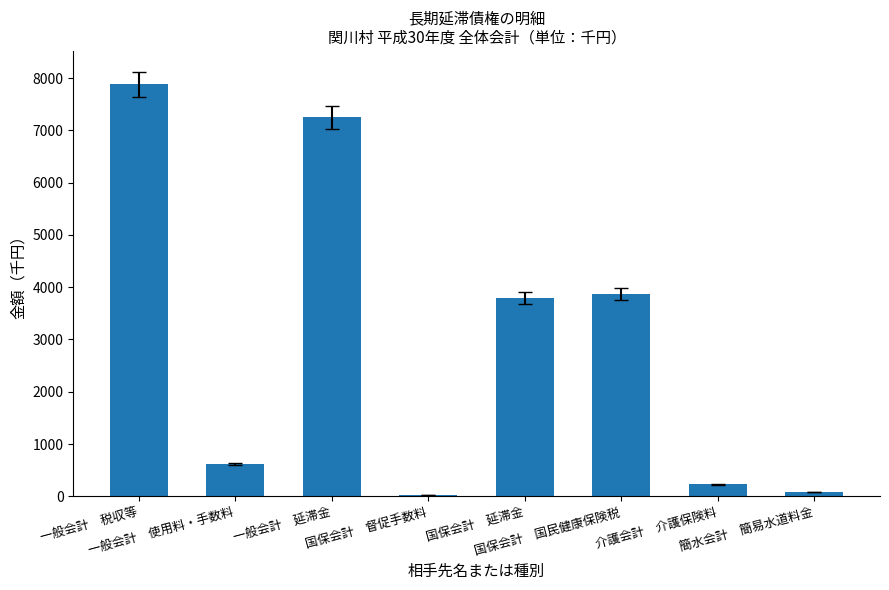

What is the minimum value shown in the chart?

32